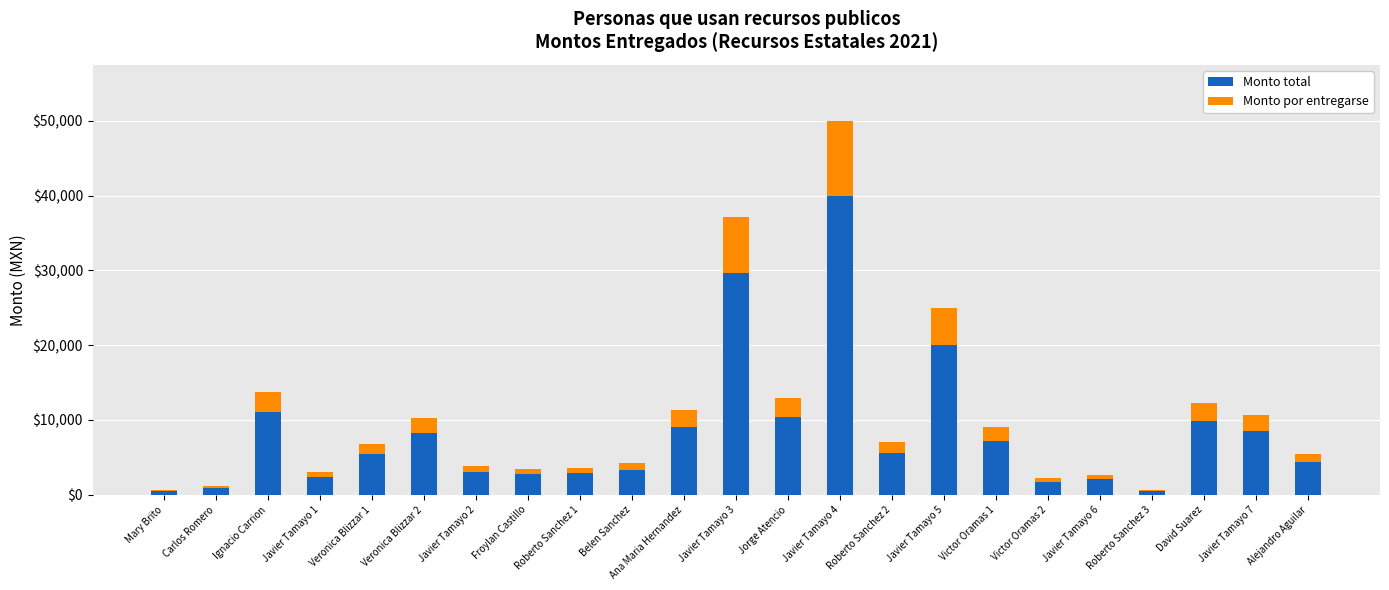

True or false: Monto total has a value of 480.0 at Mary Brito.

True